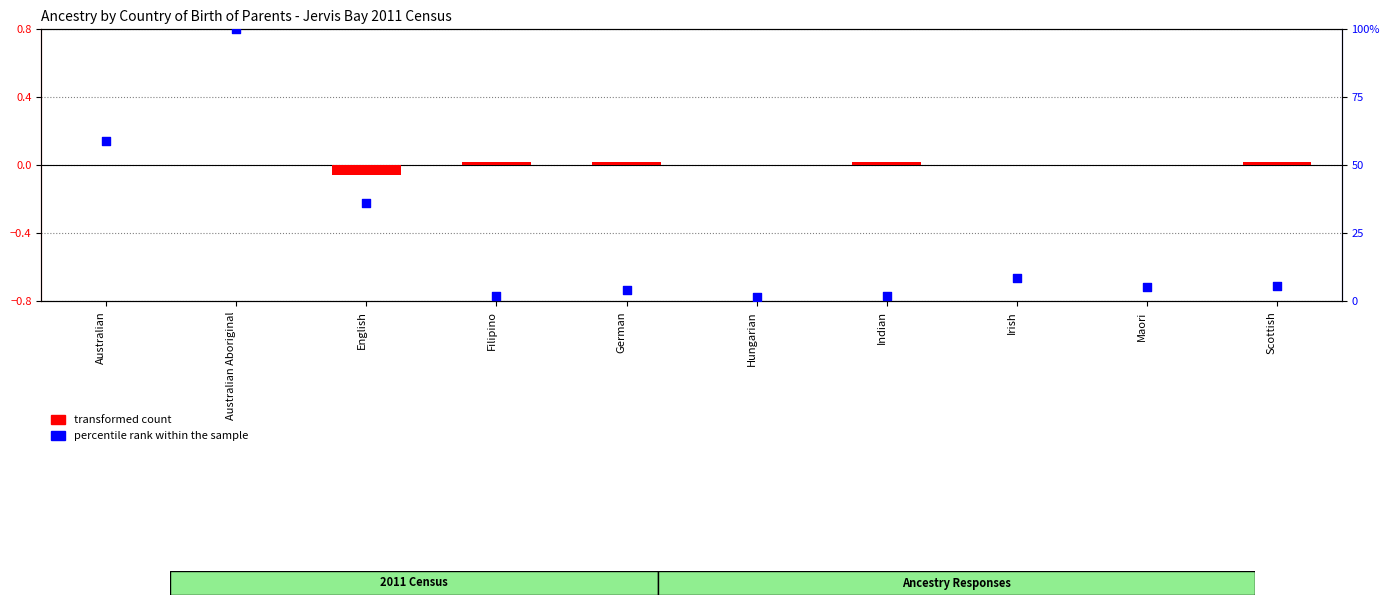

What are all the series names shown in the legend?

transformed count, percentile rank within the sample